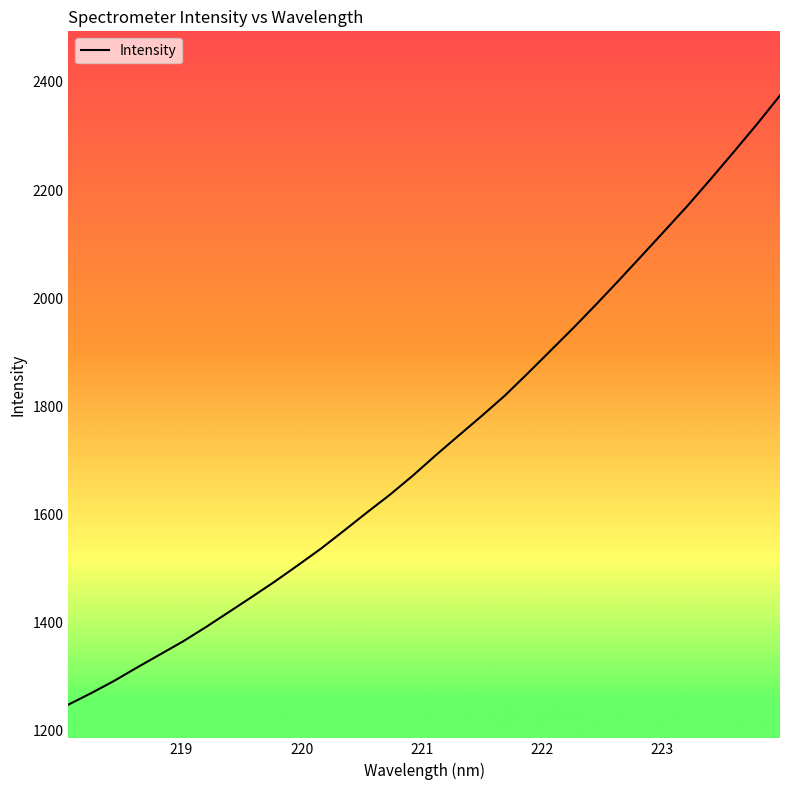

What is the average value?

1733.0